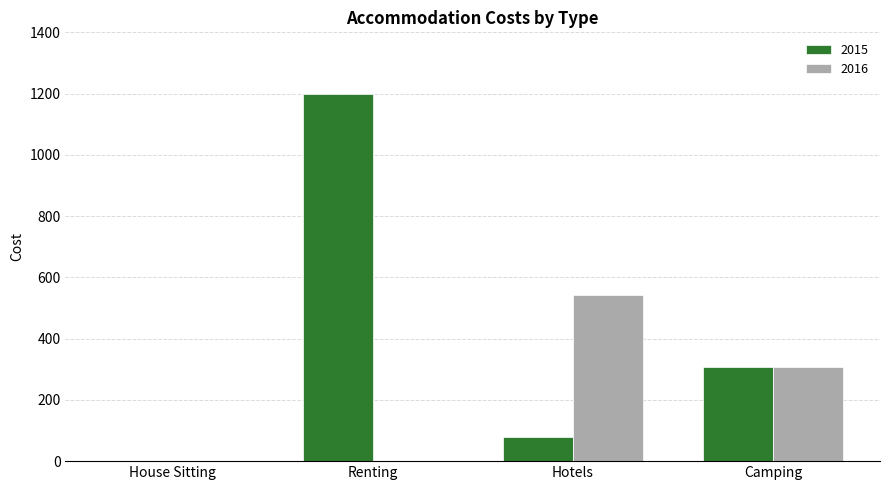

Which series has the widest spread of values?

2015